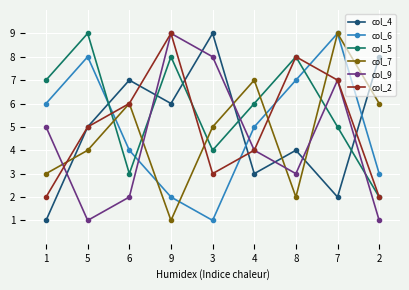

At which category does col_6 reach its first local peak?

5